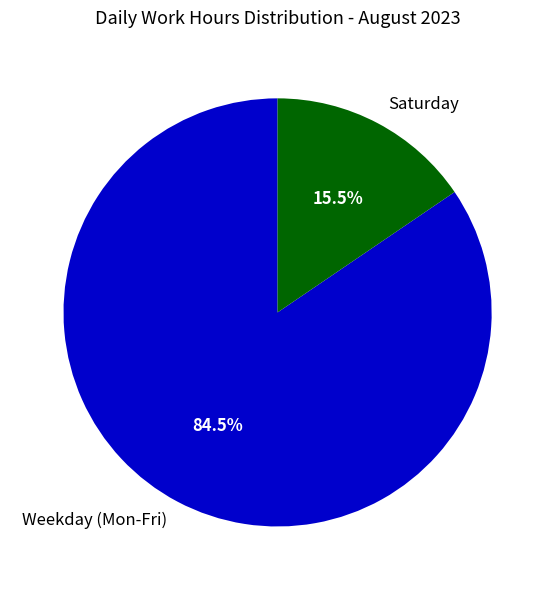

How many slices are in this pie chart?

2